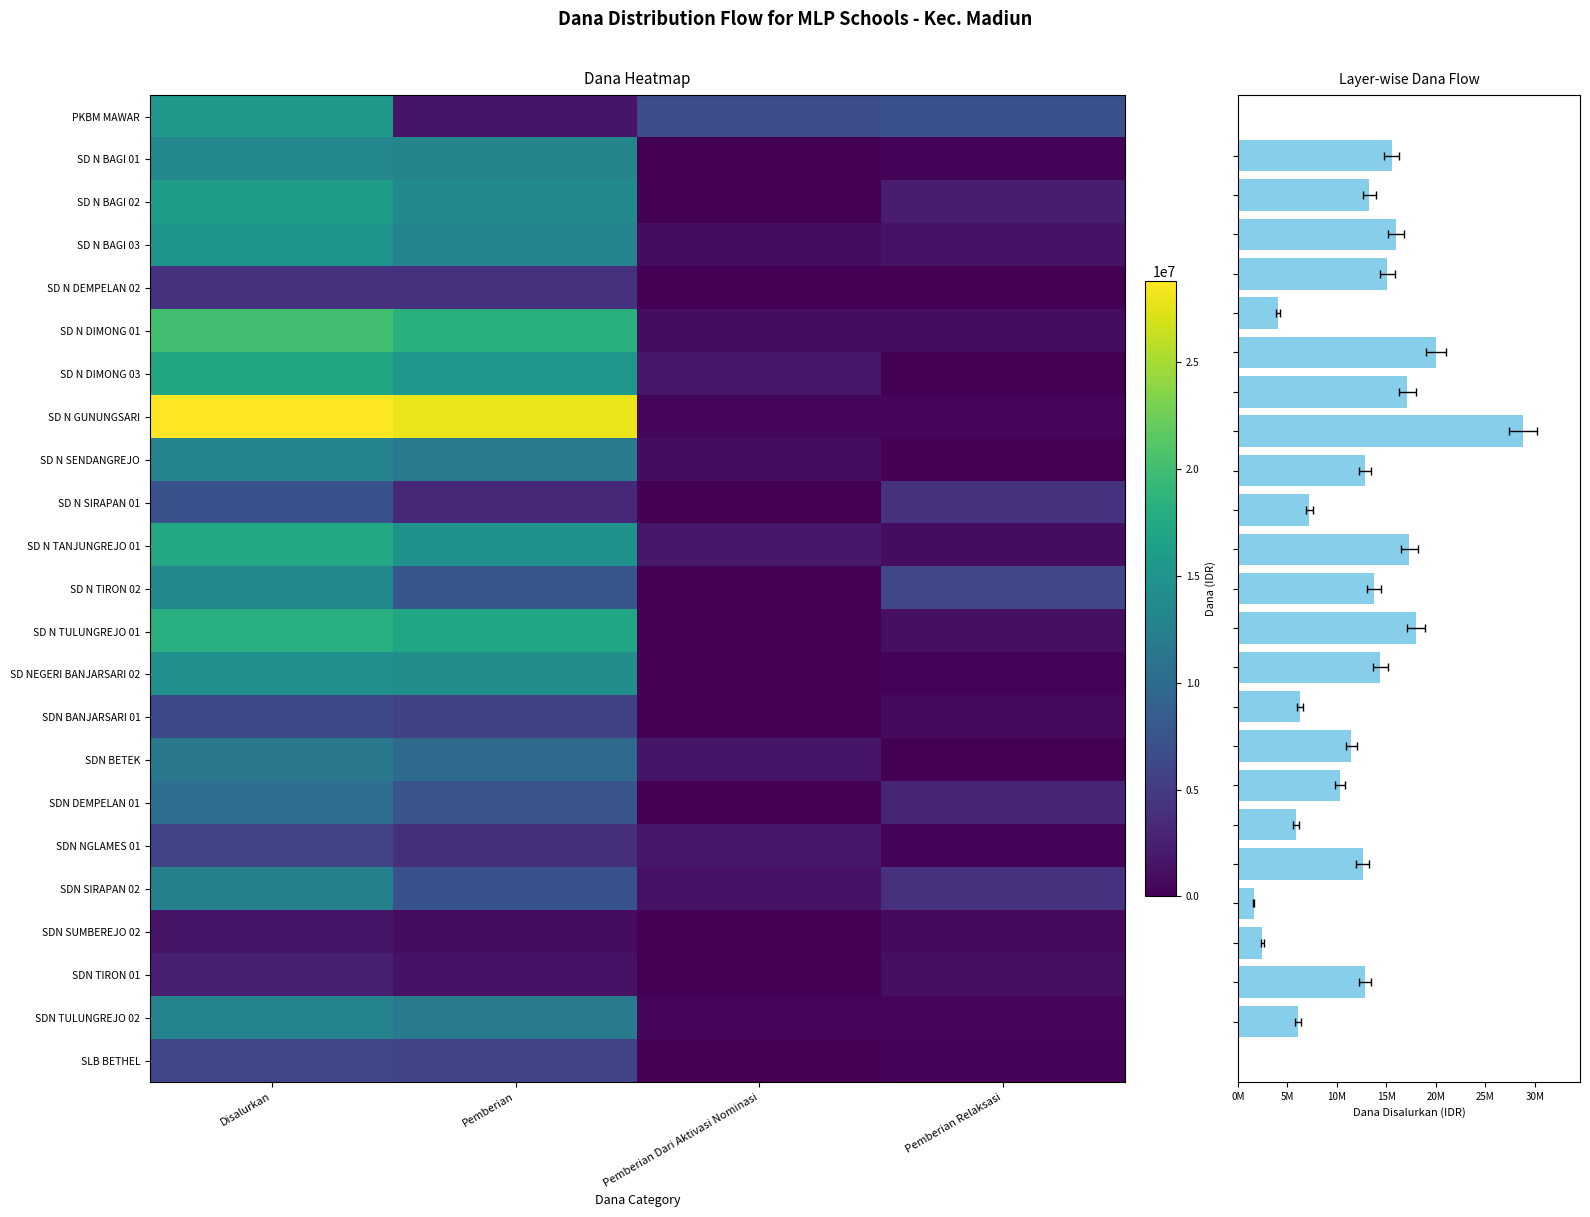

At which label does SD N DEMPELAN 02 reach its peak?

Disalurkan